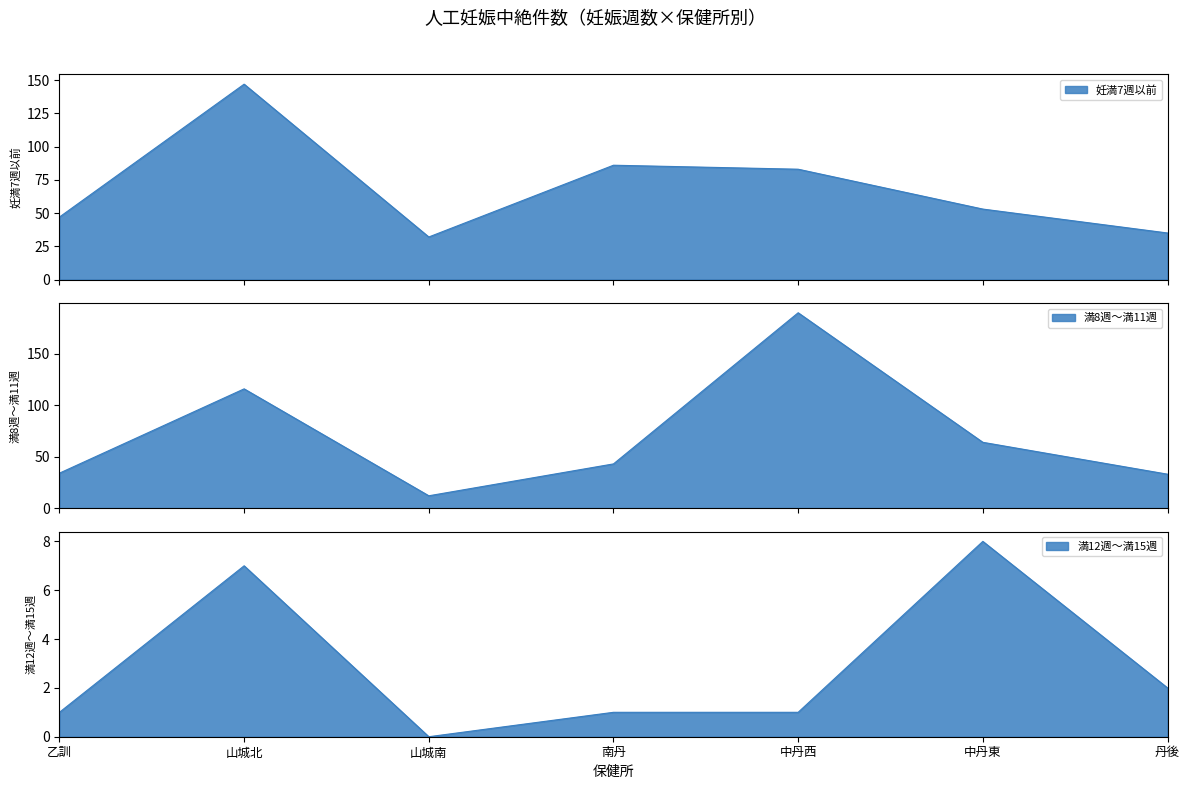

Rank the categories by 満12週～満15週 value from lowest to highest.

山城南, 乙訓, 南丹, 中丹西, 丹後, 山城北, 中丹東